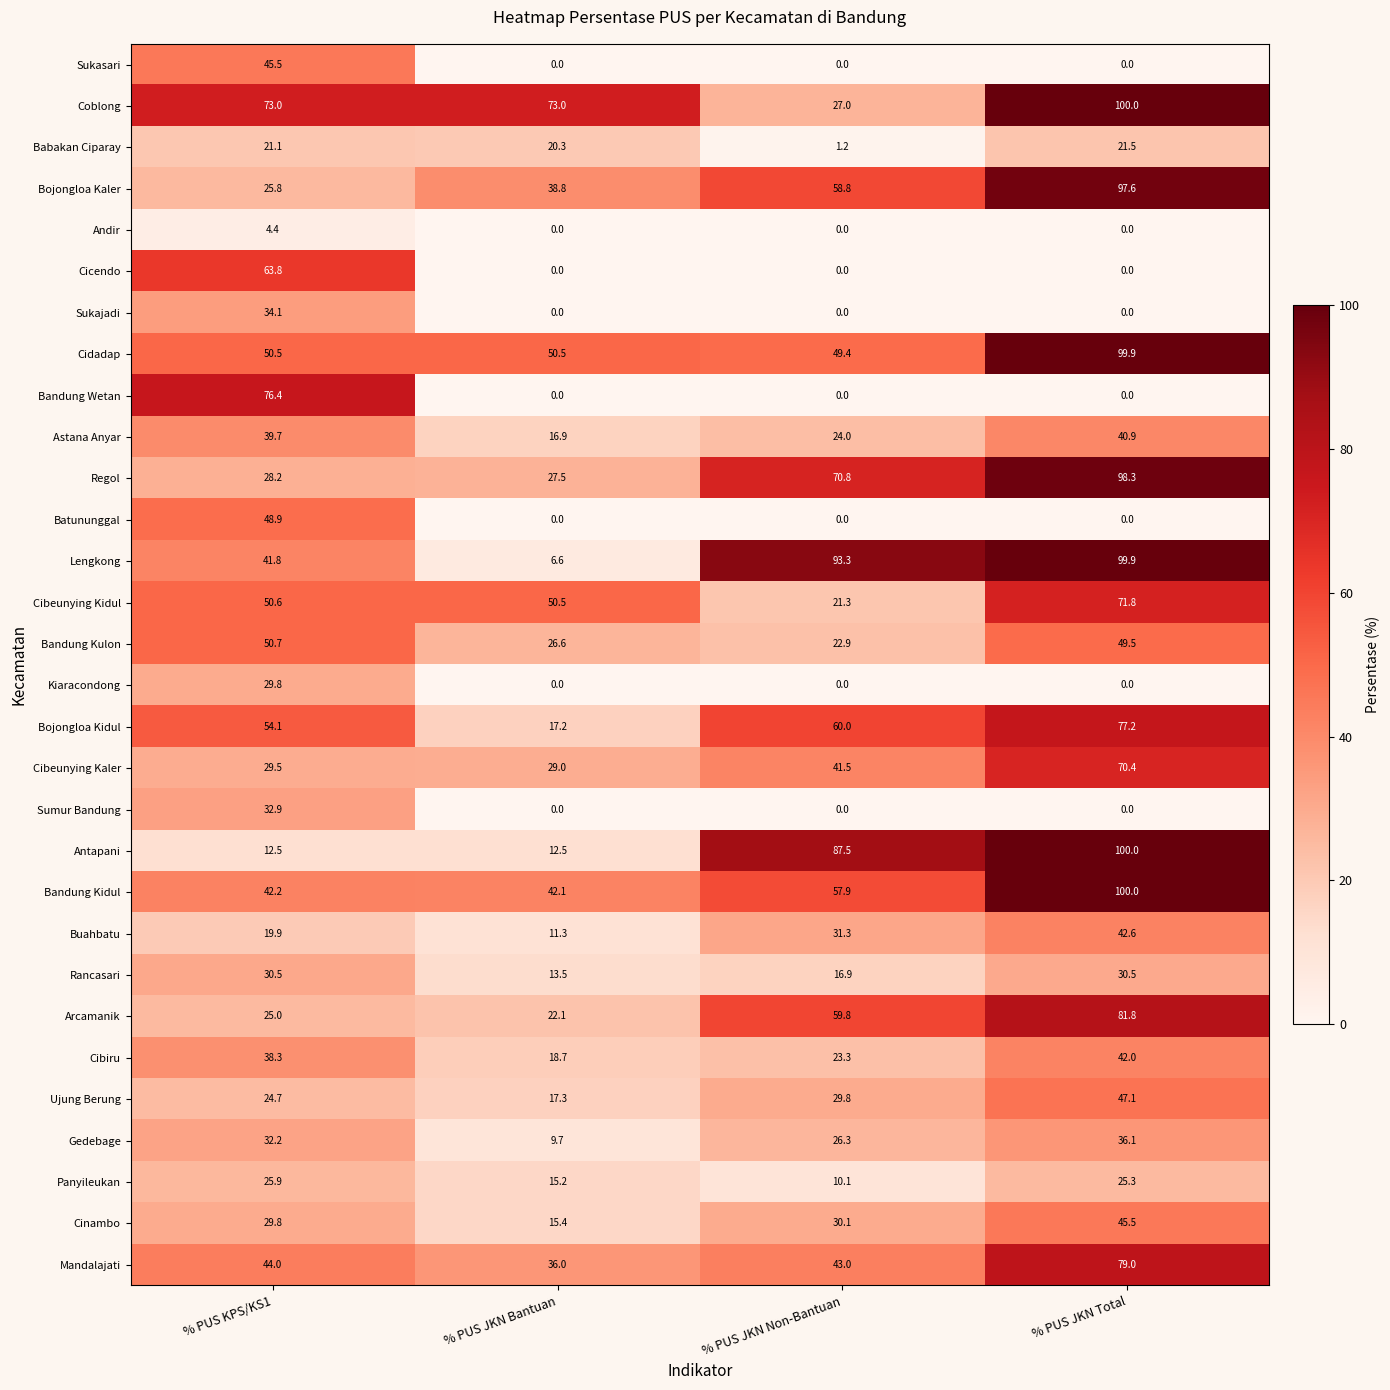

What is the minimum value for Cidadap?

49.4